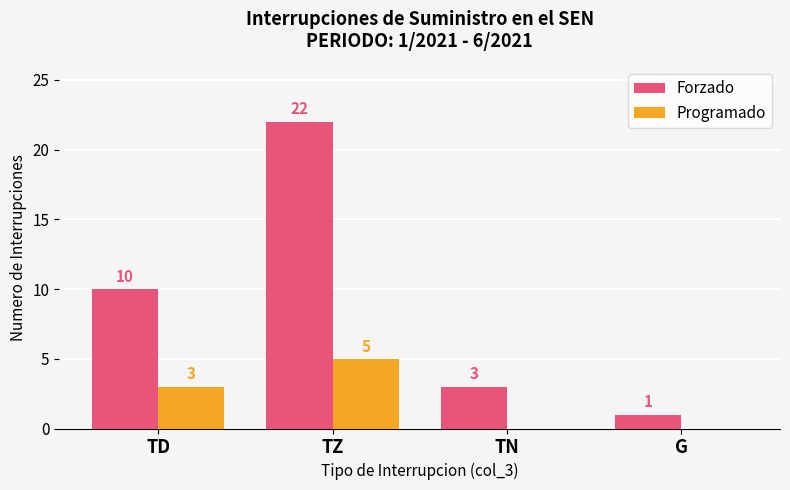

What is the sum of the Forzado values at TD and G?

11